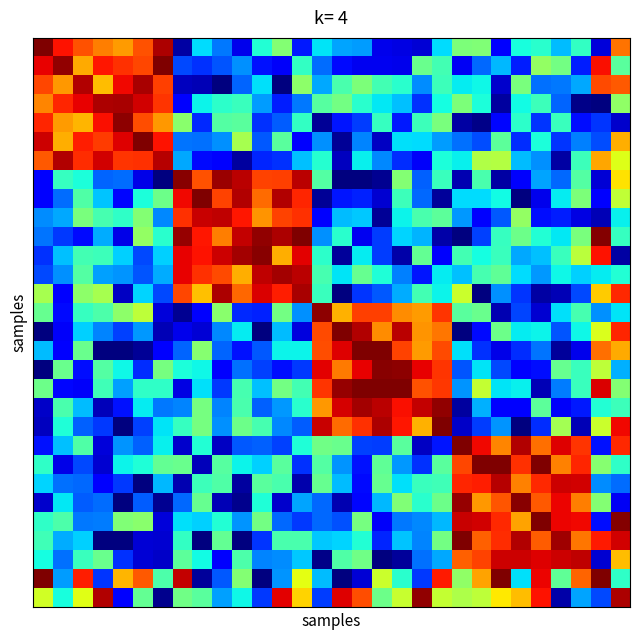

At which category does the chart reach its minimum across all series?

9